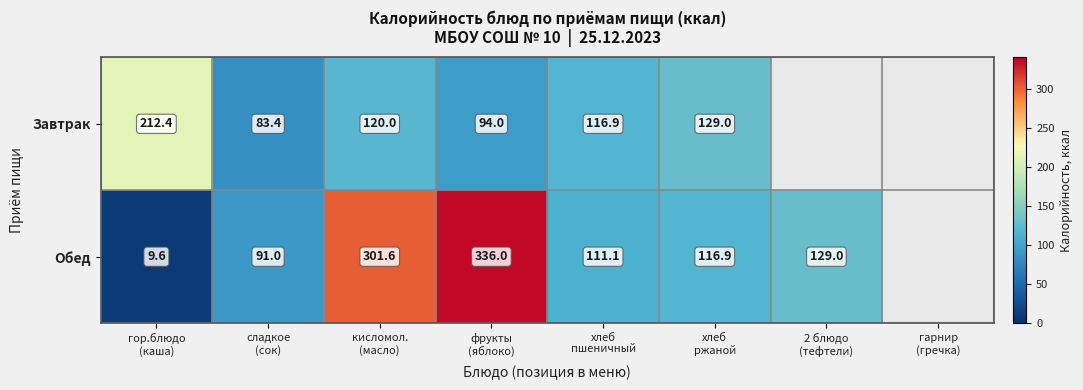

At which label is Обед closest to 168?

2 блюдо (тефтели)